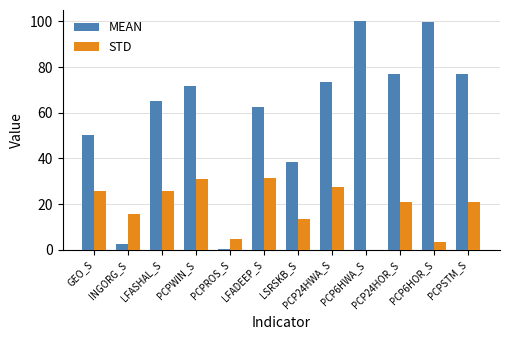

The value of STD at PCPWIN_S is 46.6. True or false?

False